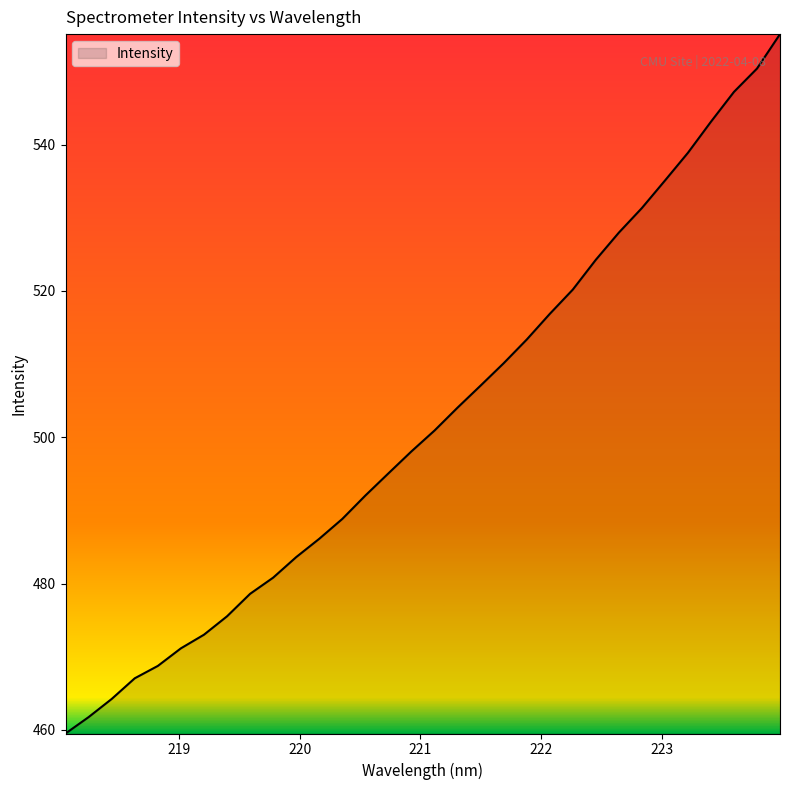

What is the smallest value displayed?

459.5